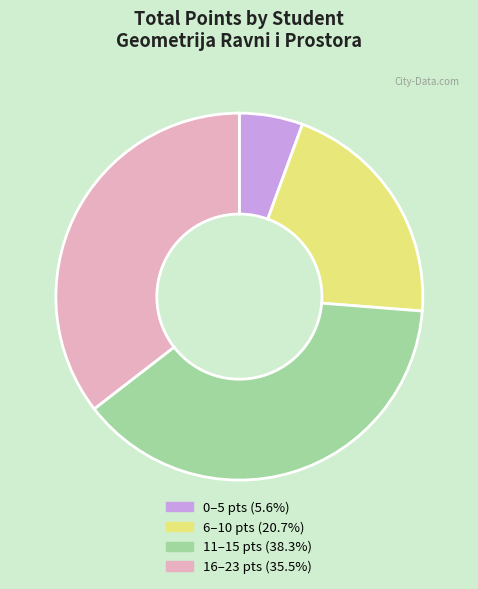

Does any single category account for the majority?

No